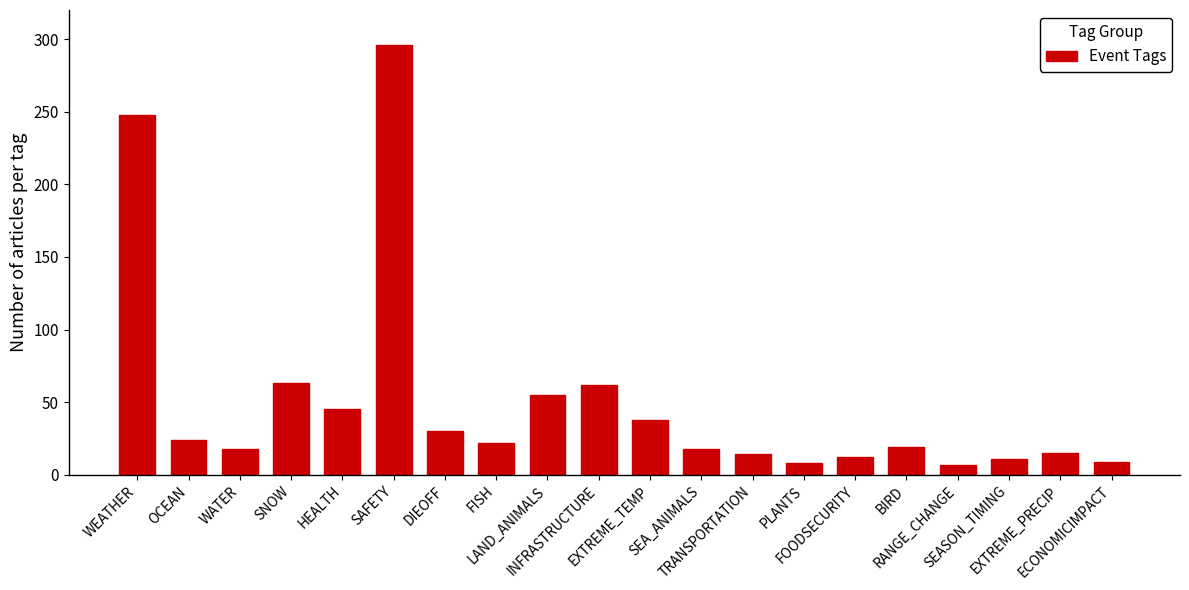

What is the difference between the maximum and second lowest values?

288